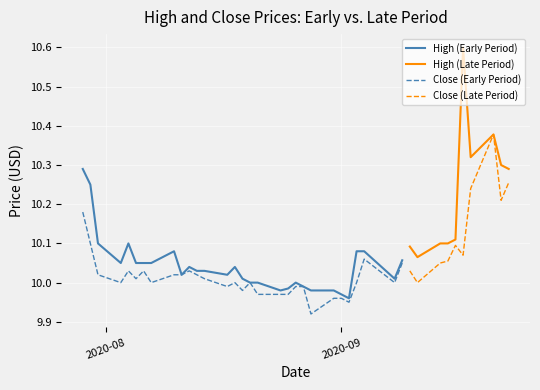

Does the chart display data point markers on the line(s)?

No